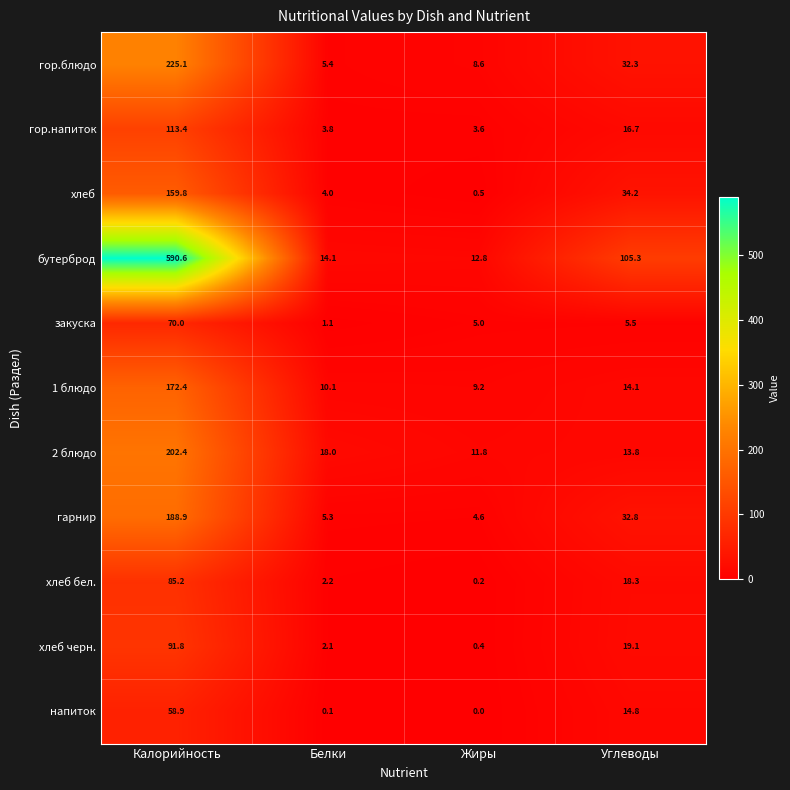

Between Белки and Углеводы, which series saw the biggest shift?

бутерброд